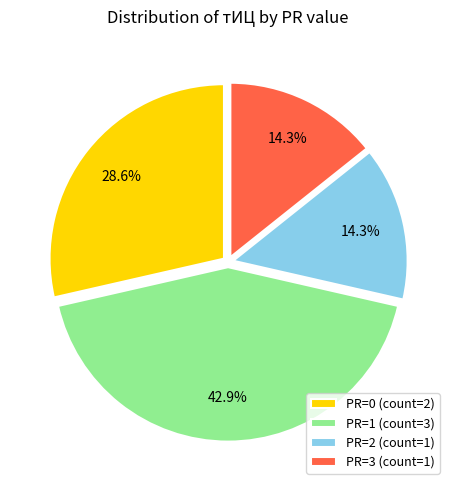

What is the ratio of the value at PR=1 (count=3) to the value at PR=3 (count=1)?

3.0